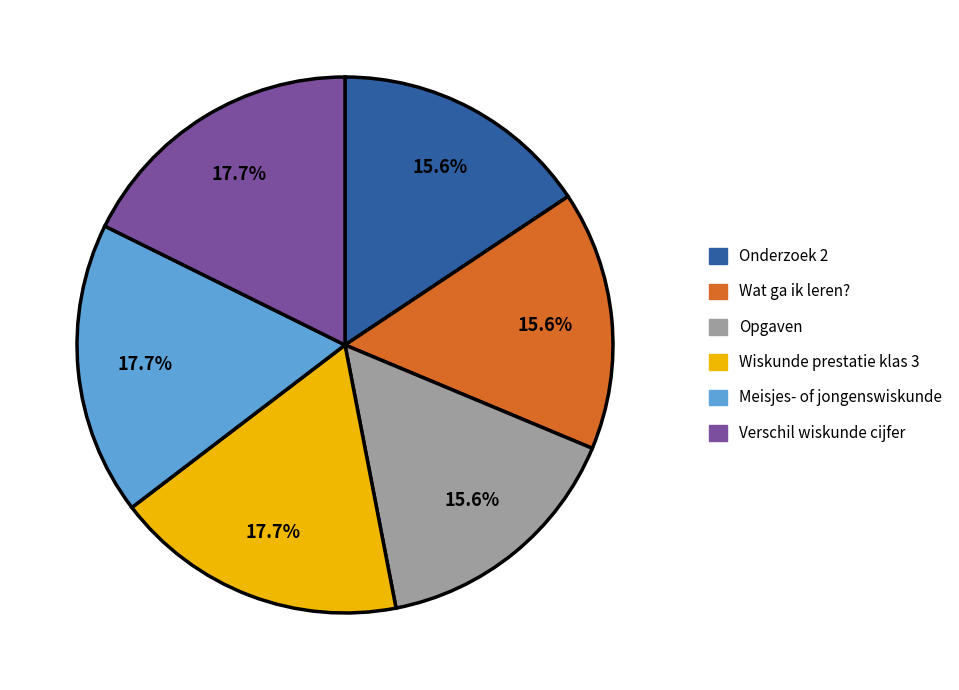

How many segments does this pie chart have?

6